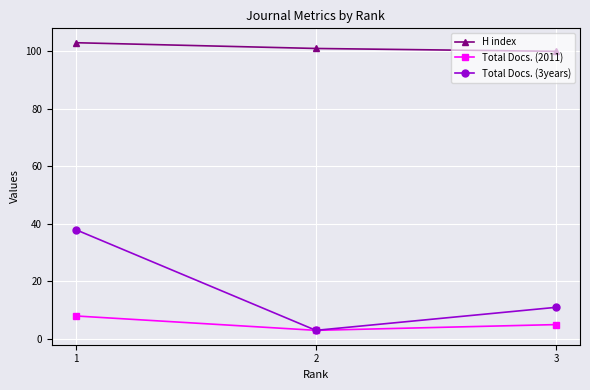

Reading left to right, list all the values displayed in this chart.

H index: 1=103	2=101	3=100
Total Docs. (2011): 1=8	2=3	3=5
Total Docs. (3years): 1=38	2=3	3=11